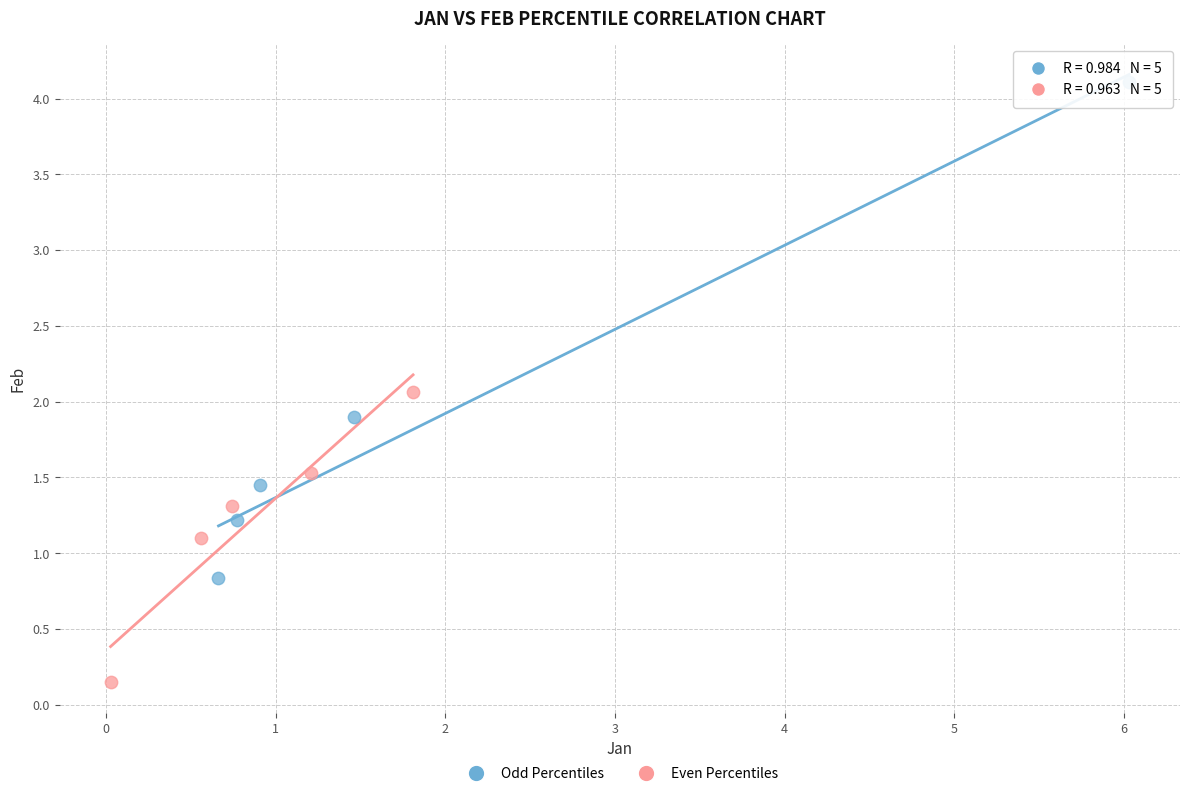

Which series reaches the maximum Y coordinate?

Odd Percentiles